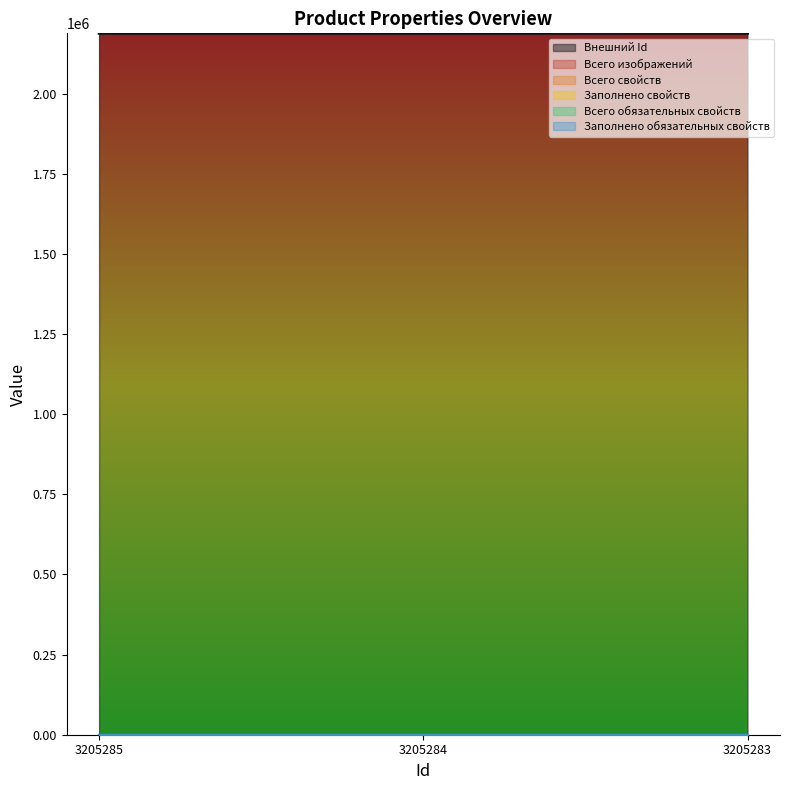

Which has a higher value, 3205284 or 3205283?

3205284